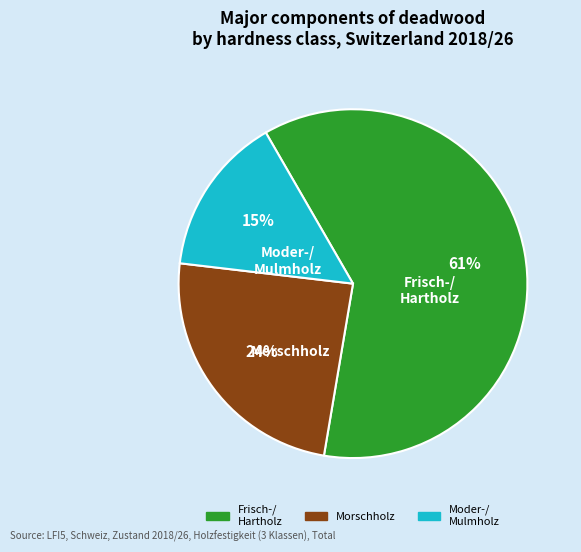

To the nearest percent, what is the difference between the Moder-/ Mulmholz and Frisch-/ Hartholz slice percentages?

46%